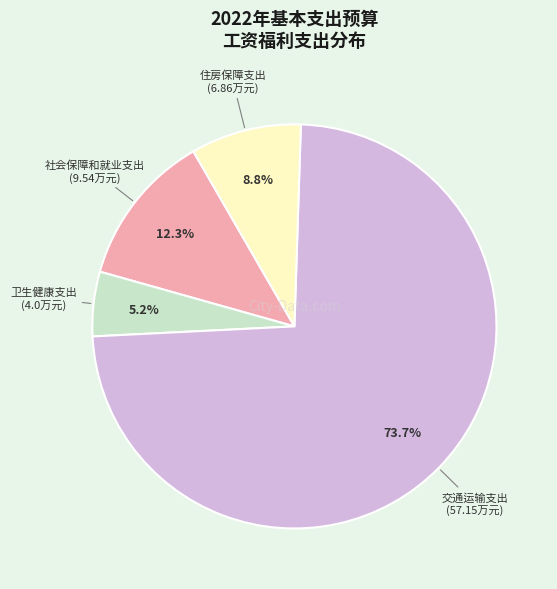

Which category has the biggest portion of the pie?

交通运输支出